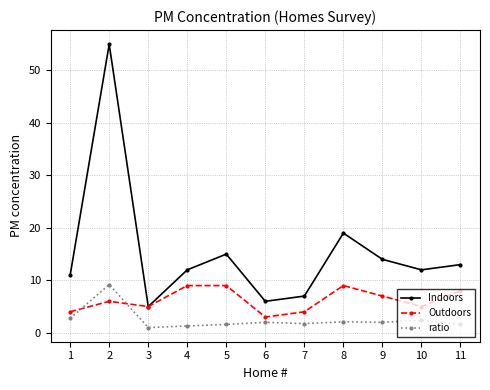

How many data points does each series have?

11